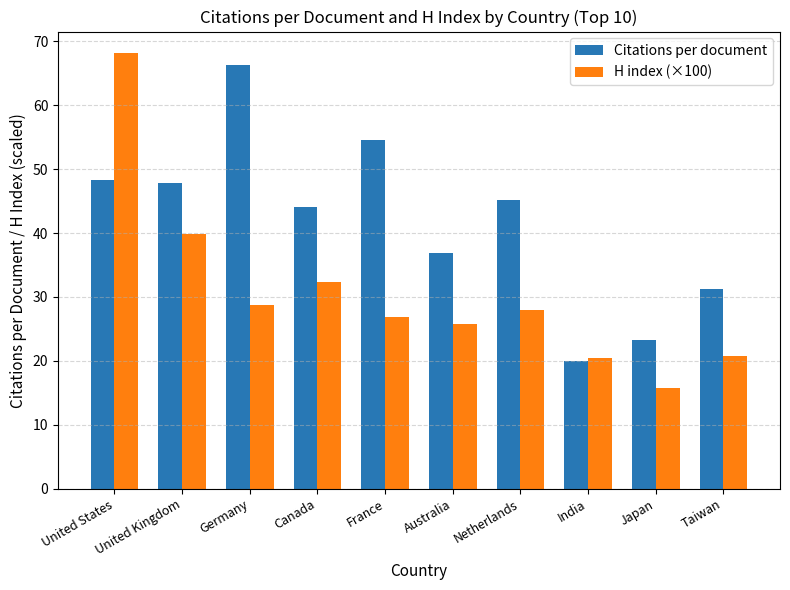

Is the value of H index (×100) at United Kingdom greater than the value of Citations per document at United States?

No